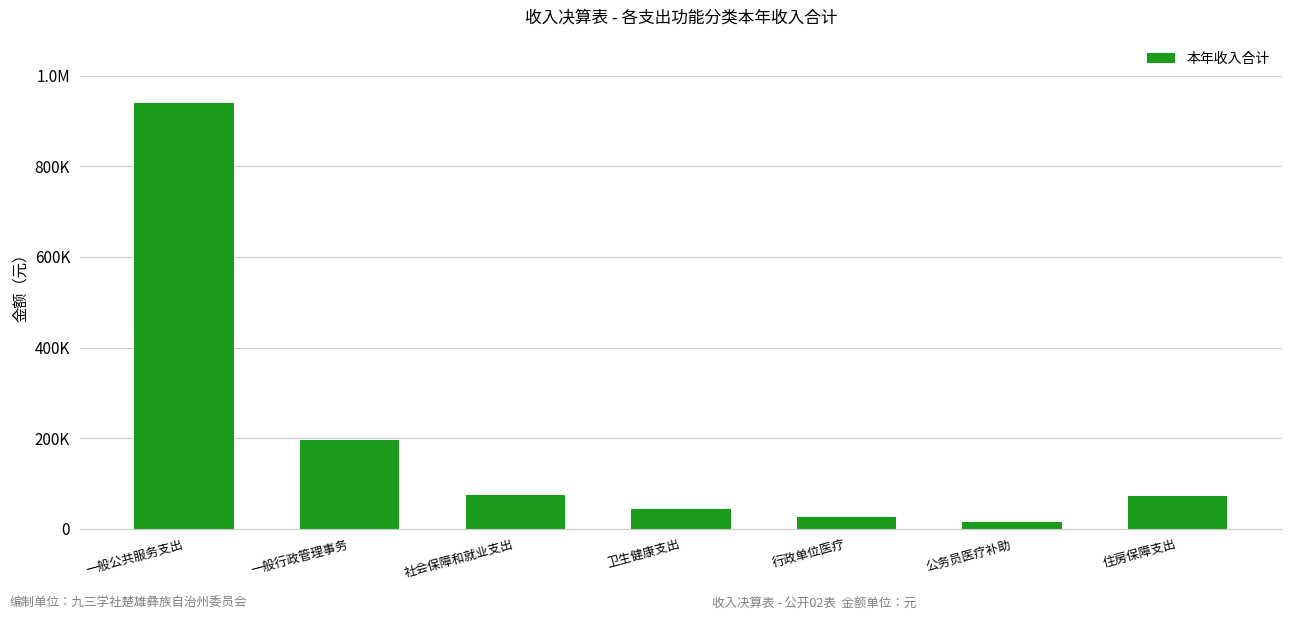

What is the difference between the maximum and second lowest values?

912725.5